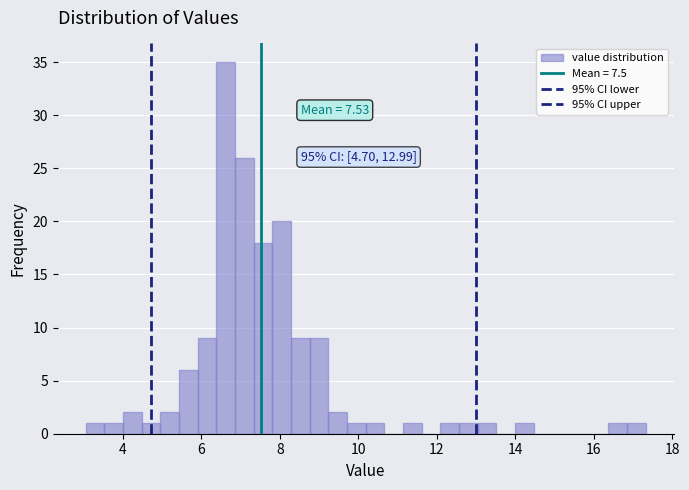

Around what value on the x-axis is the tallest bar? Give the approximate position of its centre, as read against the axis.

6.6